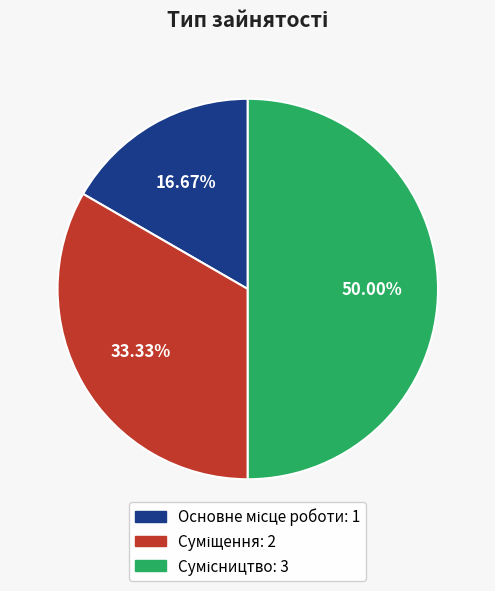

How many segments does this pie chart have?

3